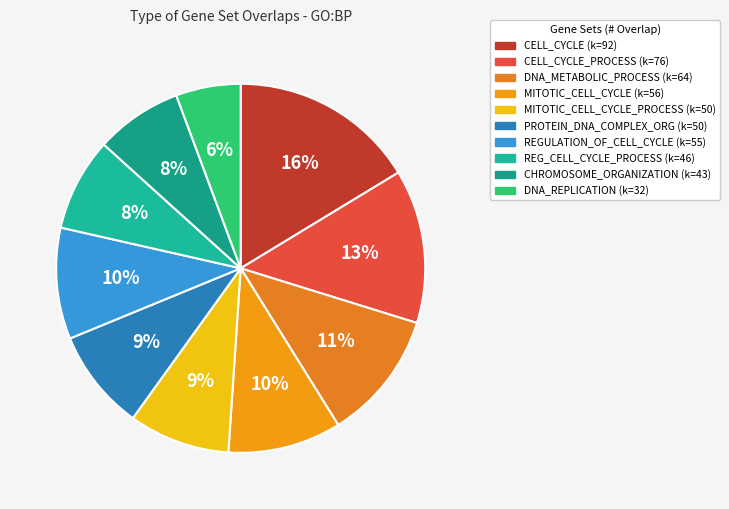

To the nearest percent, what is the average slice percentage?

10%